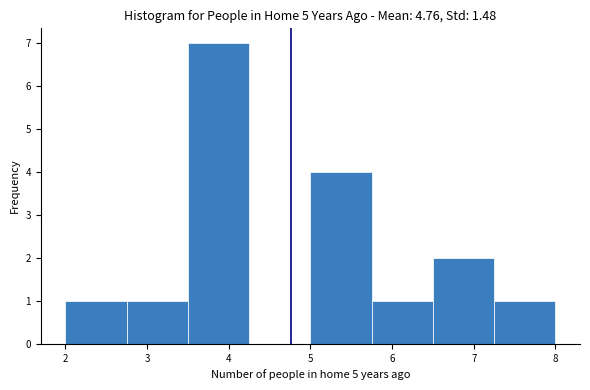

Over which range of the x-axis is the bar tallest?

3.50 to 4.25